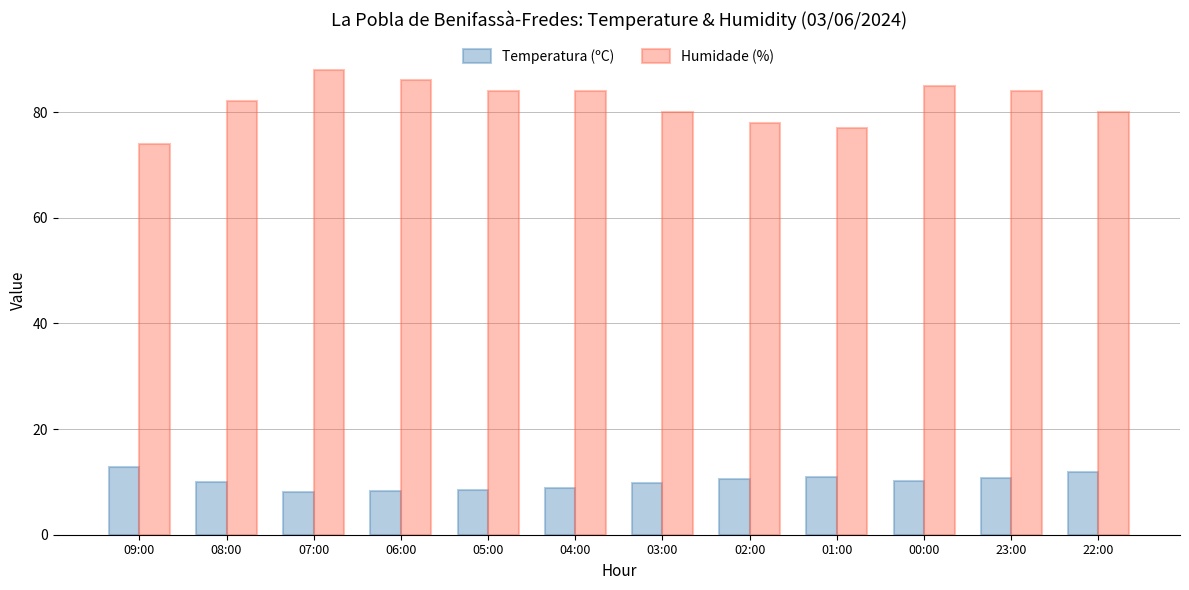

What is the label of the 12th bar from the right?

09:00